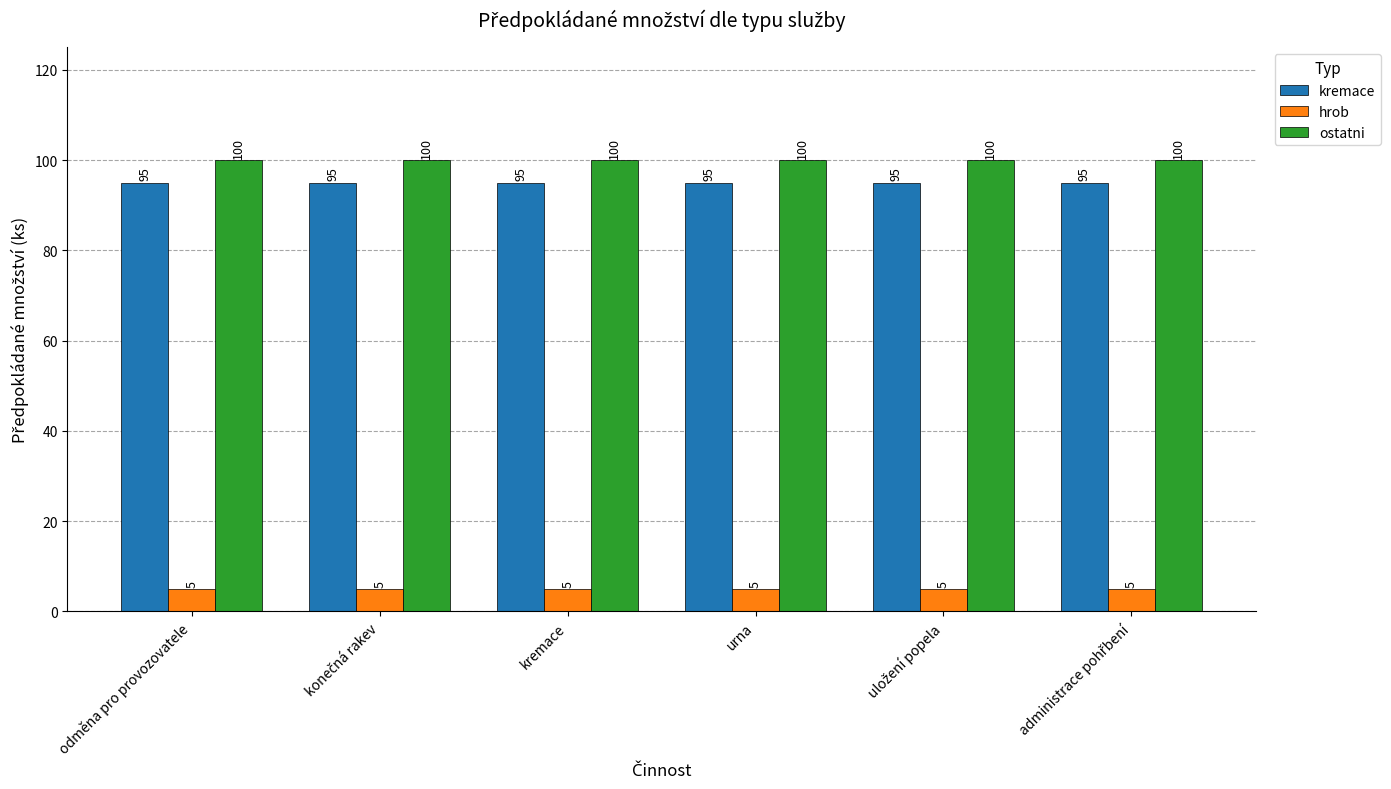

What is the value of the kremace bar at the 2nd from the left?

95